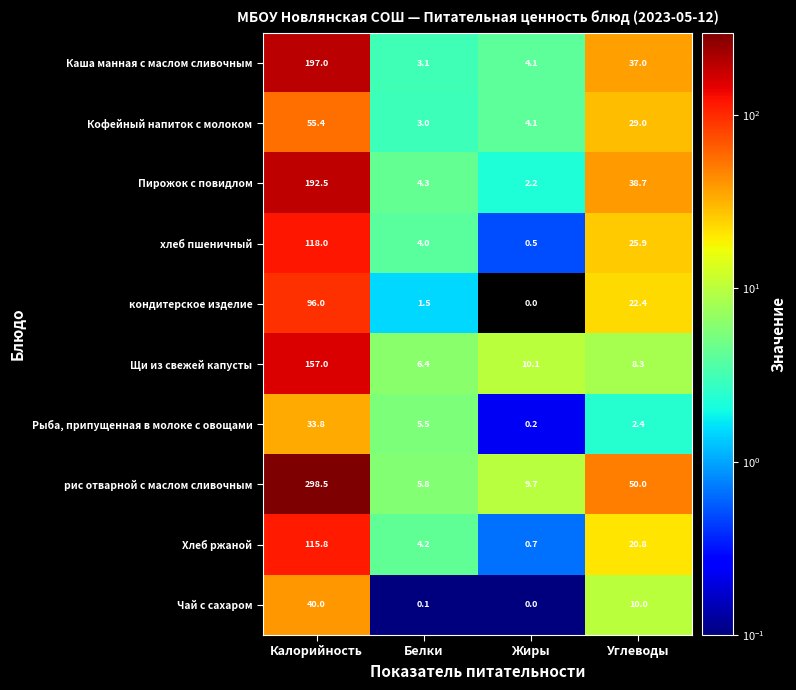

Read the Каша манная с маслом сливочным value at Жиры.

4.1